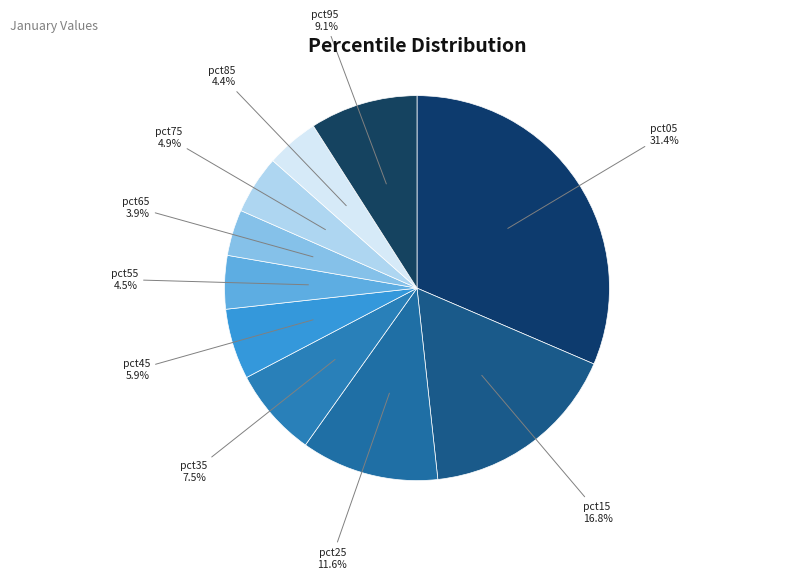

Count the number of slices in the pie.

10